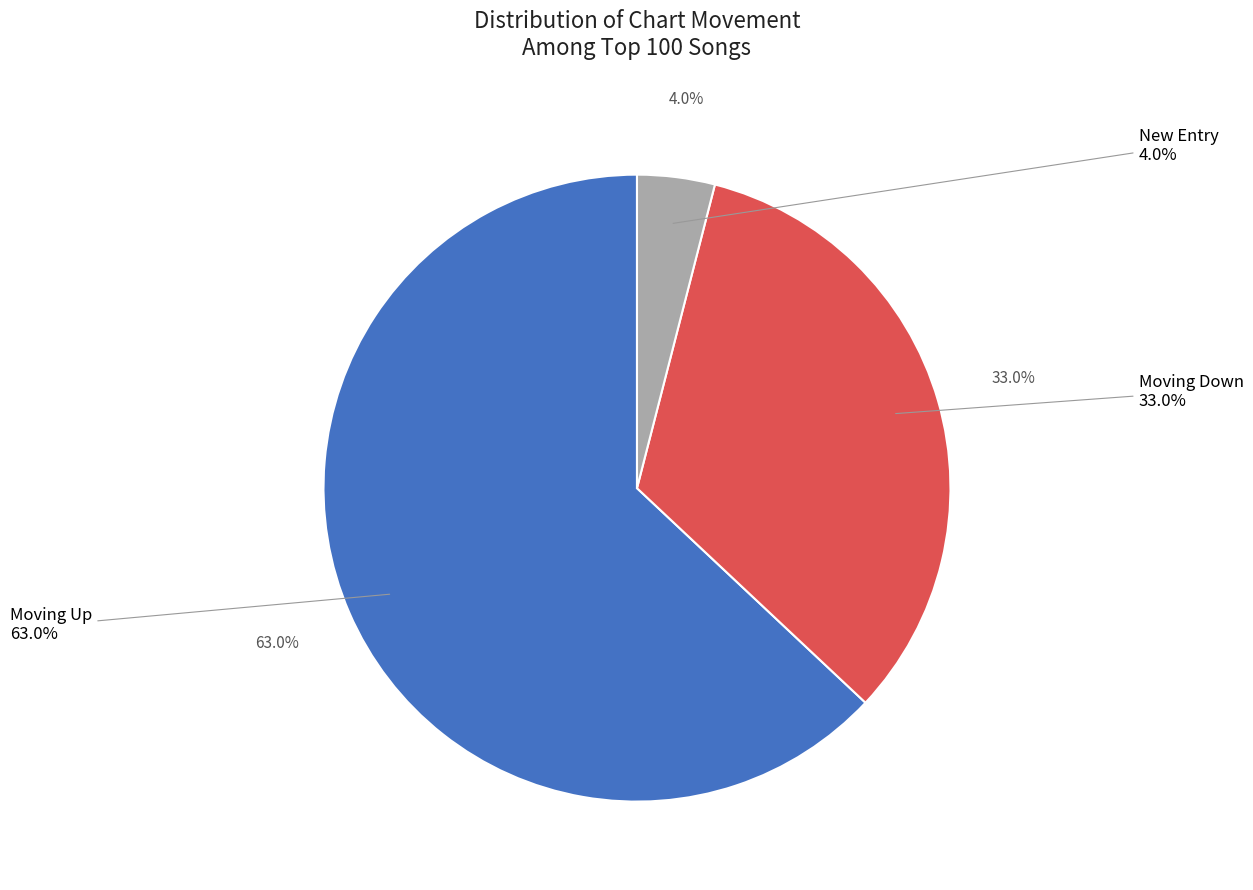

How many segments does this pie chart have?

3